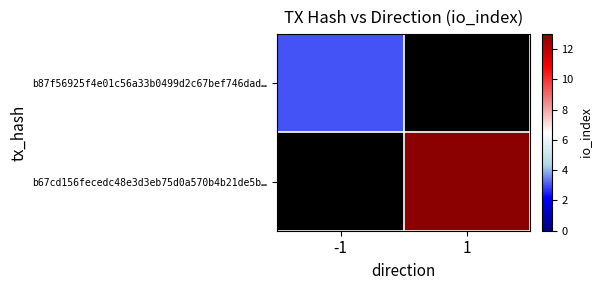

At how many categories does at least one series exceed 4?

1